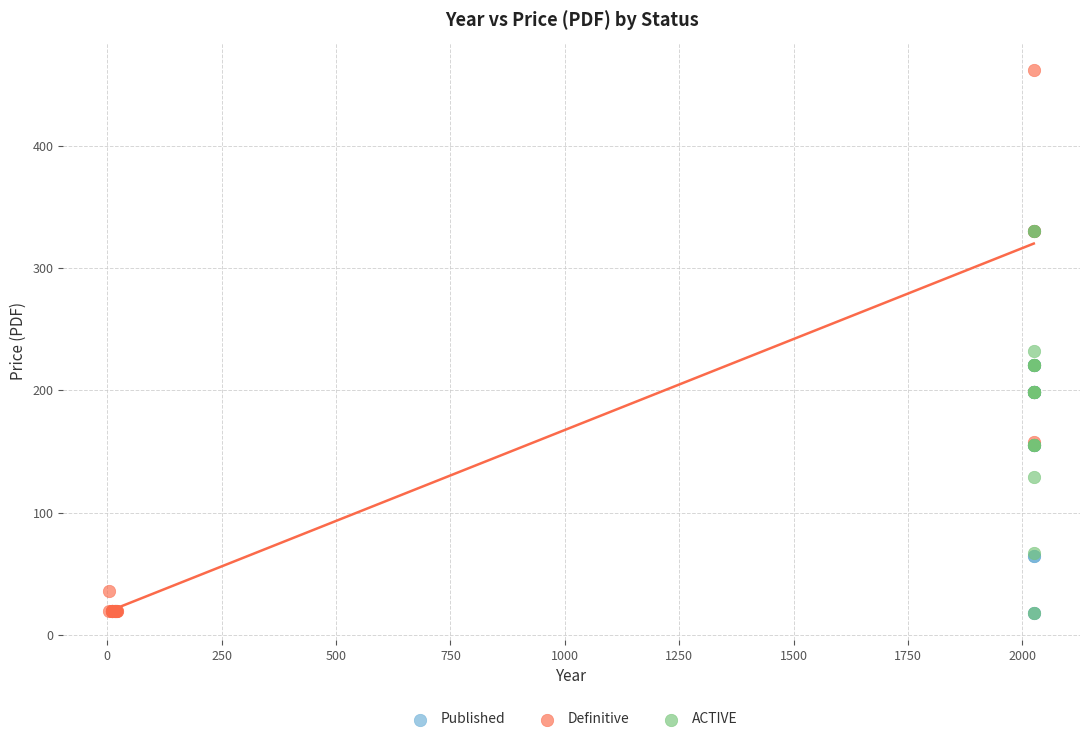

Which series has the largest Y range (max minus min)?

Definitive